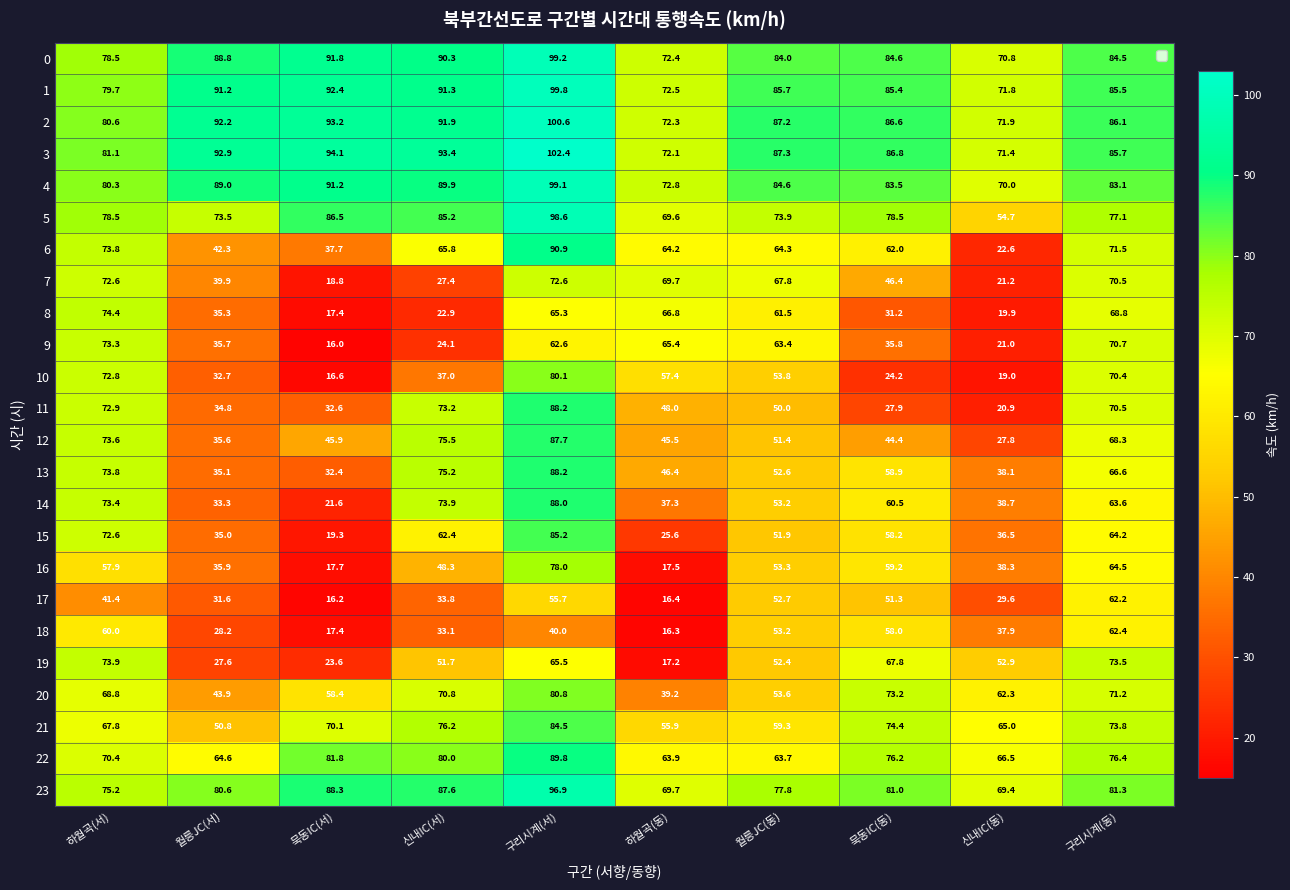

What is the smallest value displayed?

16.0